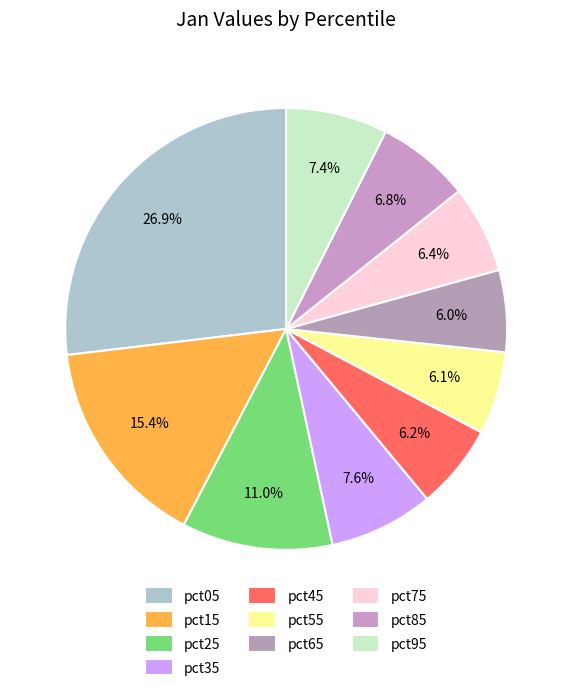

Do pct45 and pct75 together represent more than half of the pie?

No